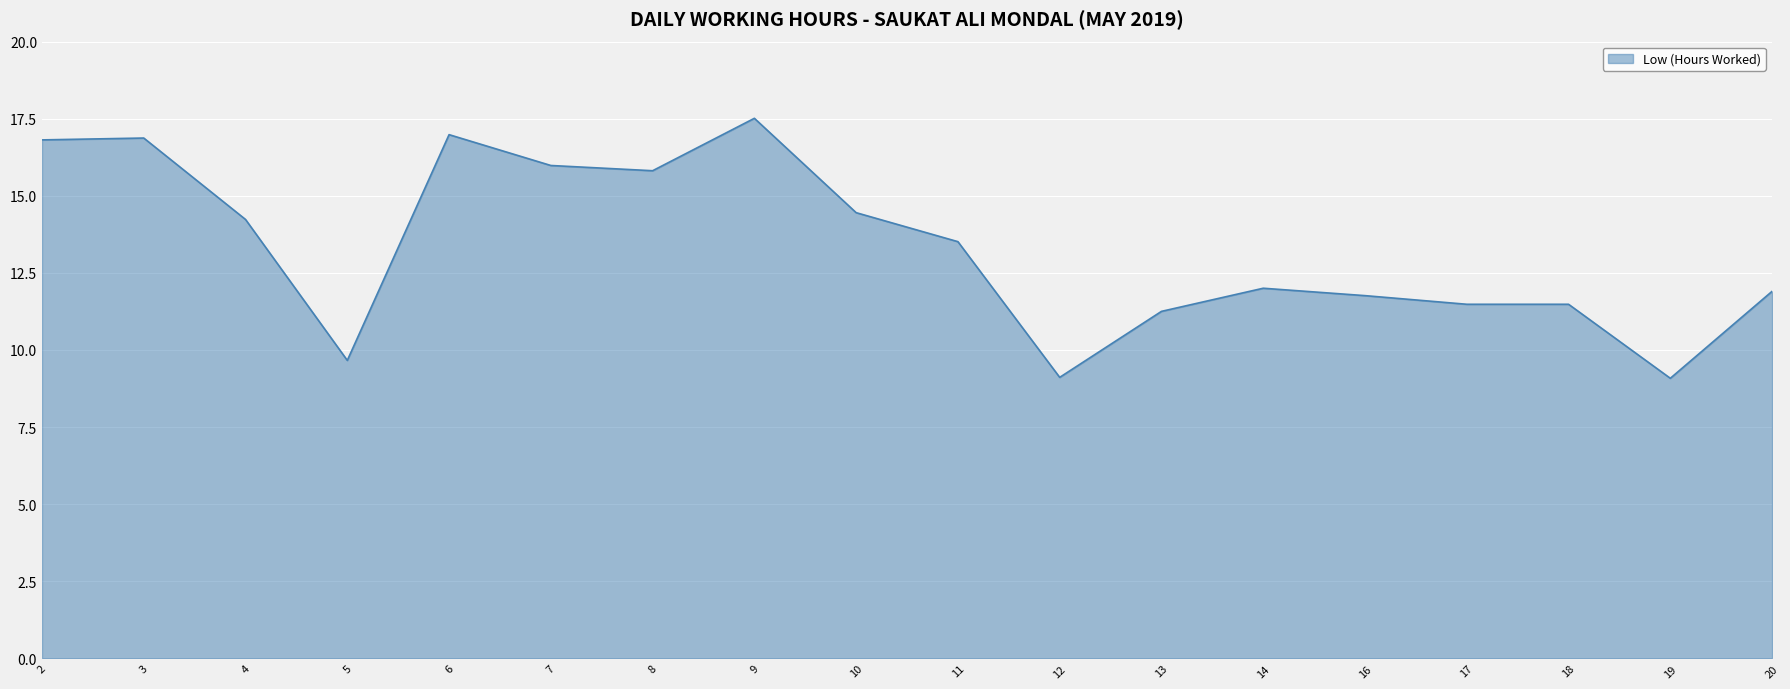

At which label is the value closest to 13?

11